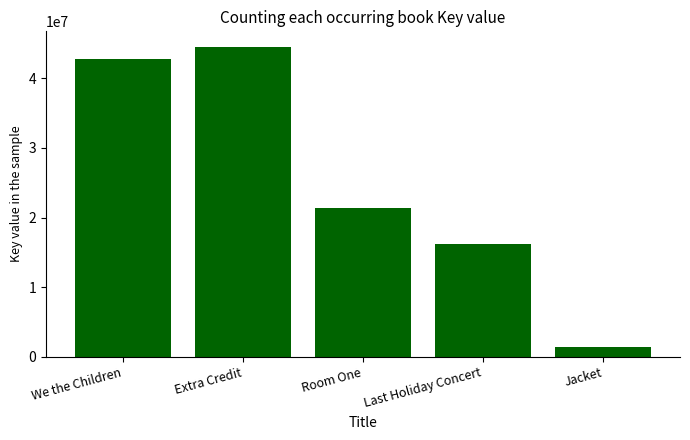

What is the difference between the maximum and second lowest values?

28272816